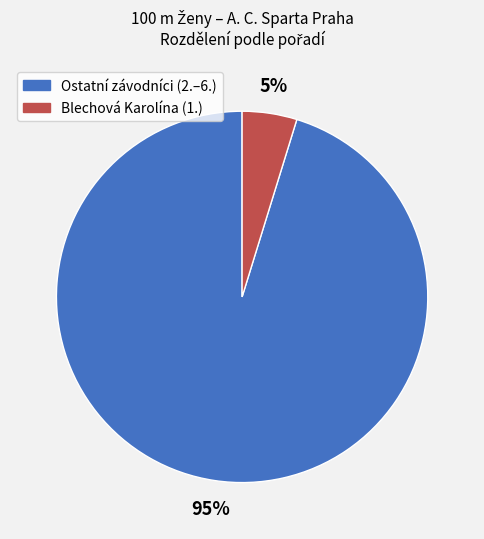

Is there a majority slice in this chart?

Yes